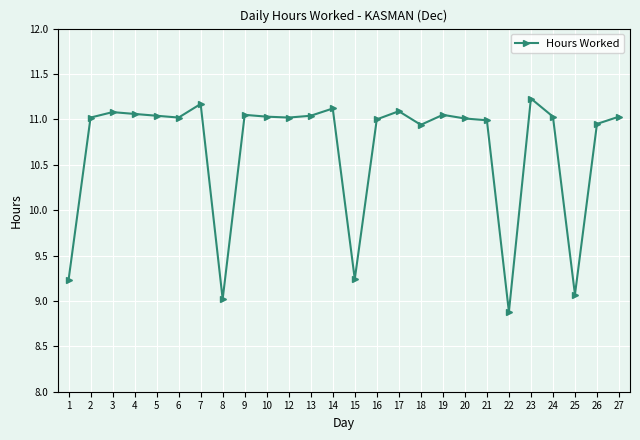

Which label corresponds to the smallest value in the chart?

22